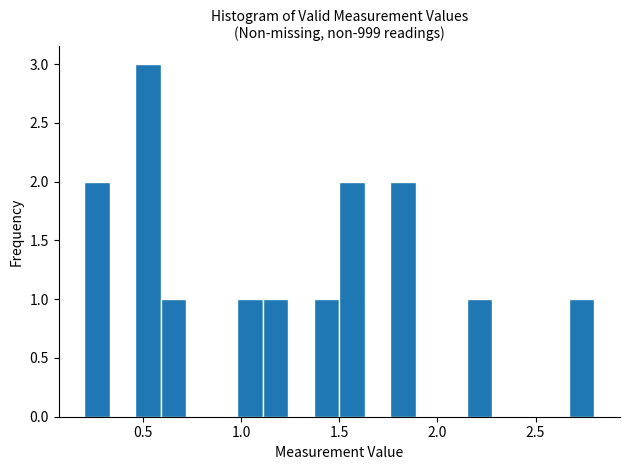

Read against the x-axis, roughly where is the centre of the tallest bar?

0.55